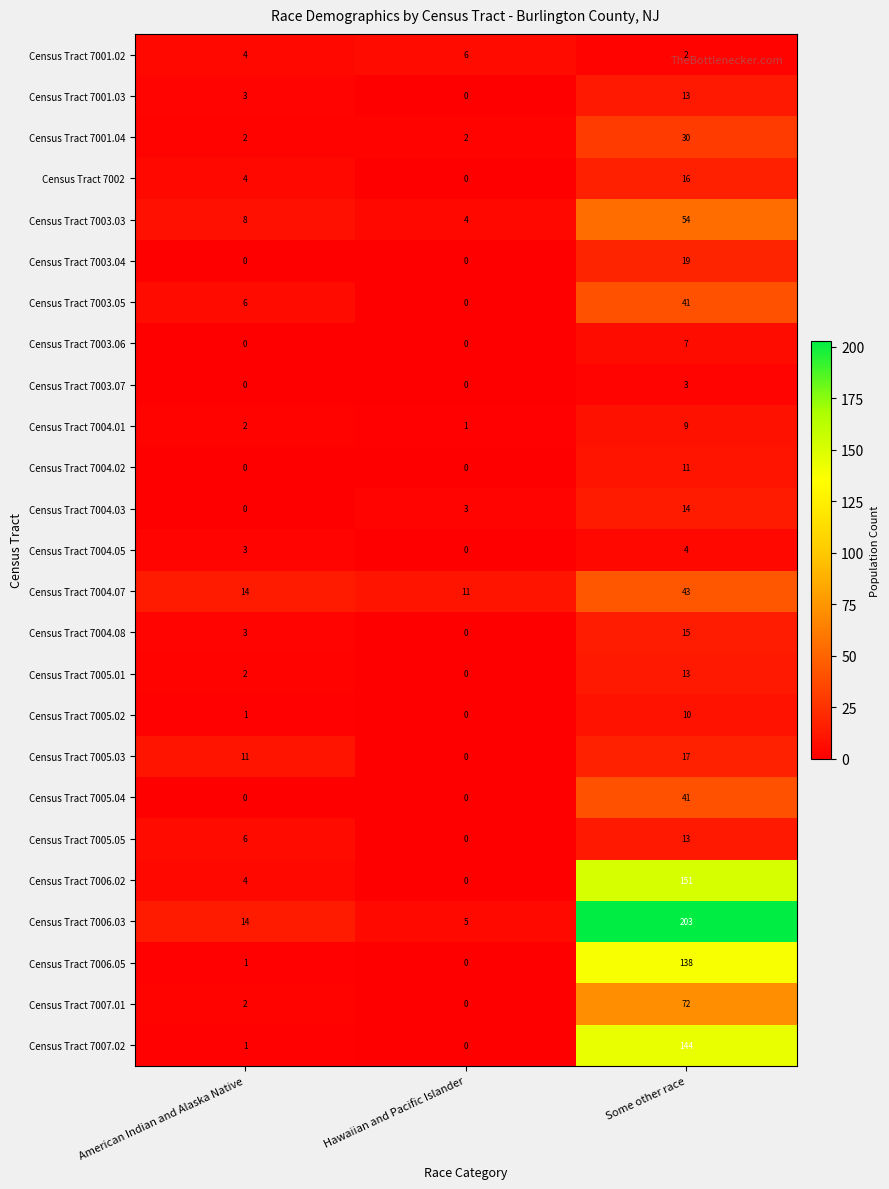

How many values in the Census Tract 7004.02 series exceed 0?

1